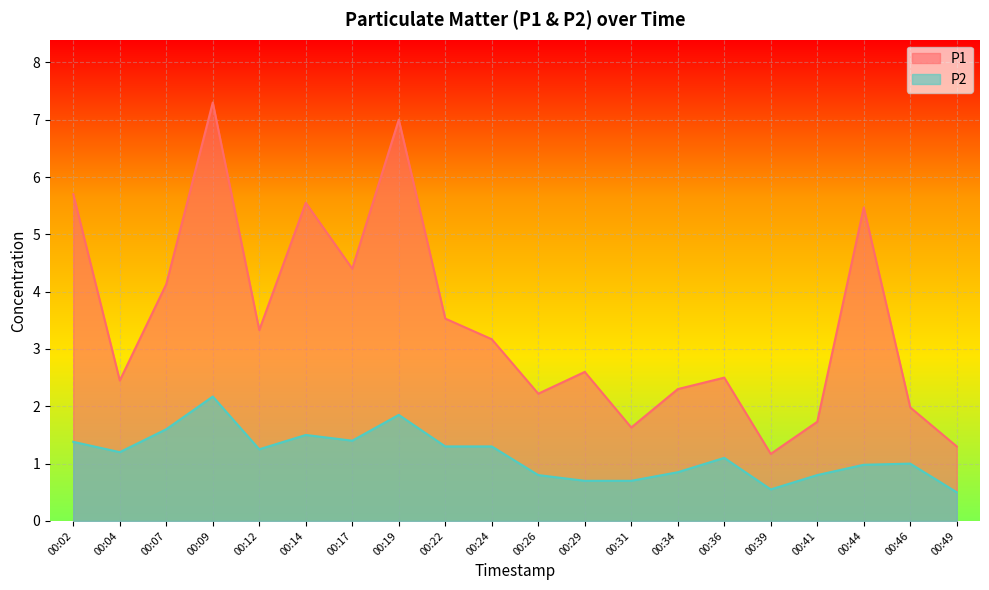

Rank the series by their average value, from lowest to highest.

P2, P1